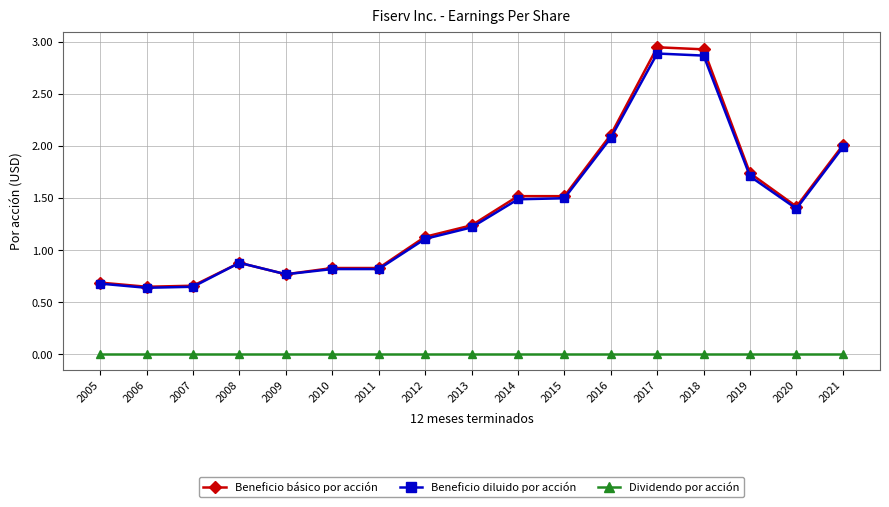

True or false: Beneficio diluido por acción and Dividendo por acción cross at least once.

False